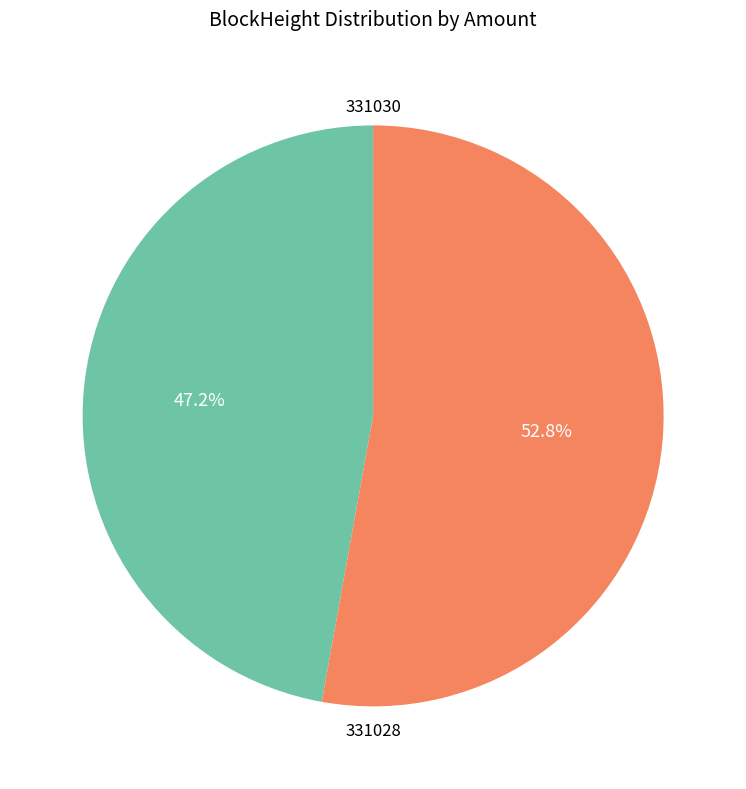

Which category accounts for the majority?

331028